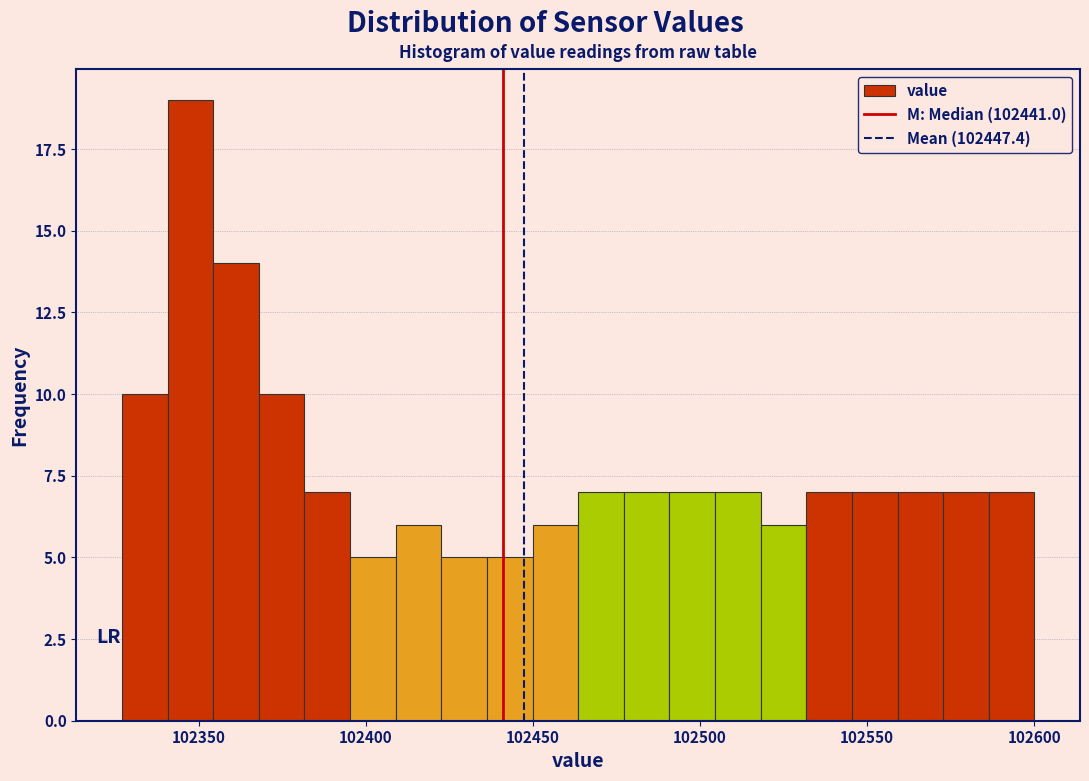

Read against the x-axis, roughly where is the centre of the tallest bar?

102350